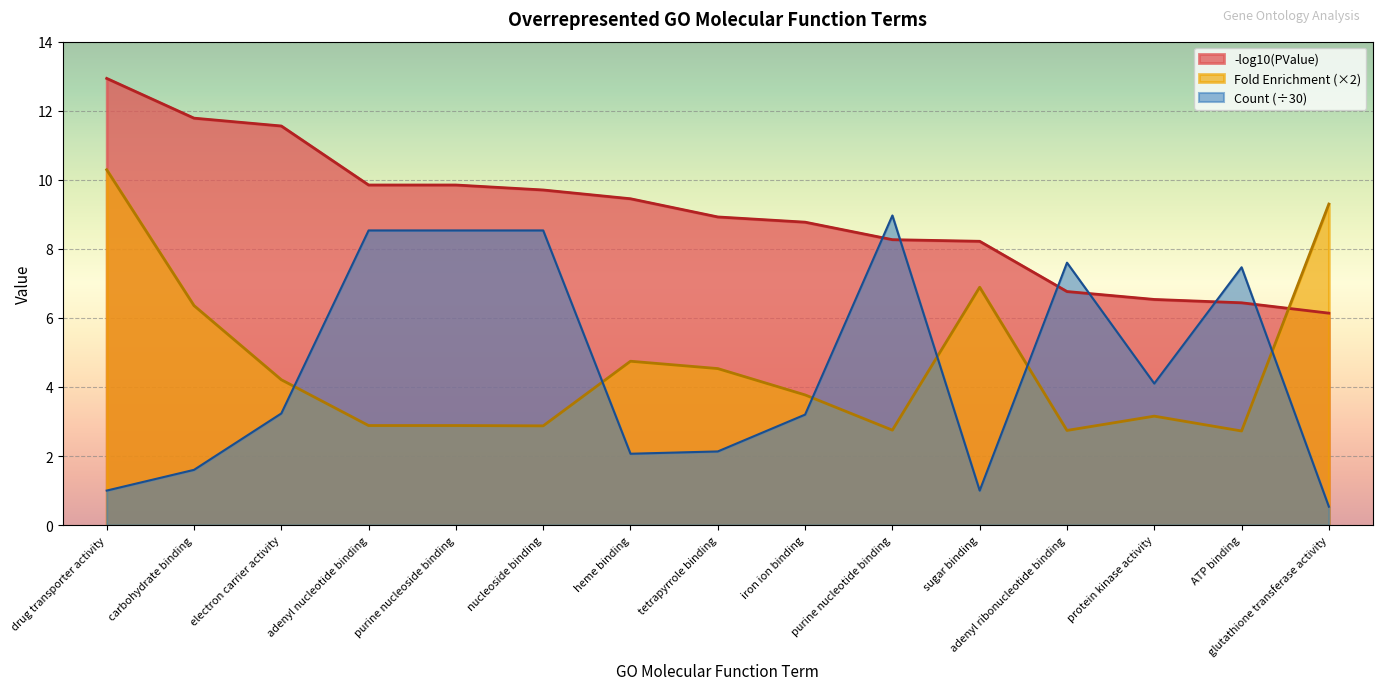

At how many categories does at least one series exceed 12?

1